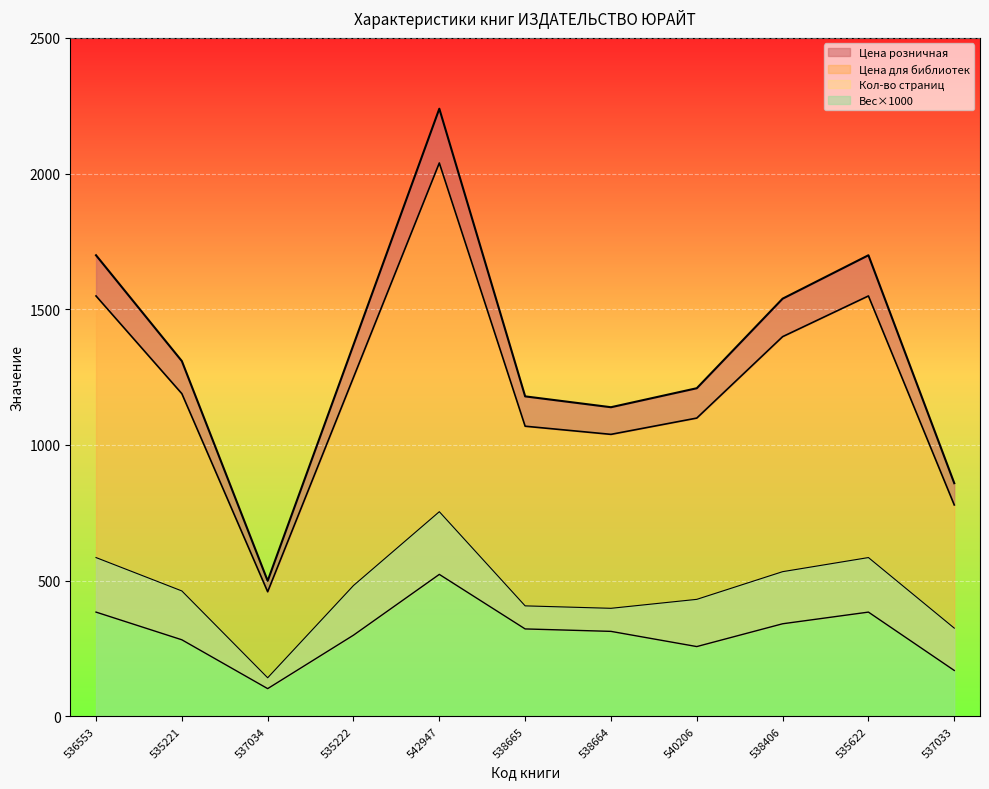

True or false: Цена для библиотек has more than 2 interior local peaks.

False